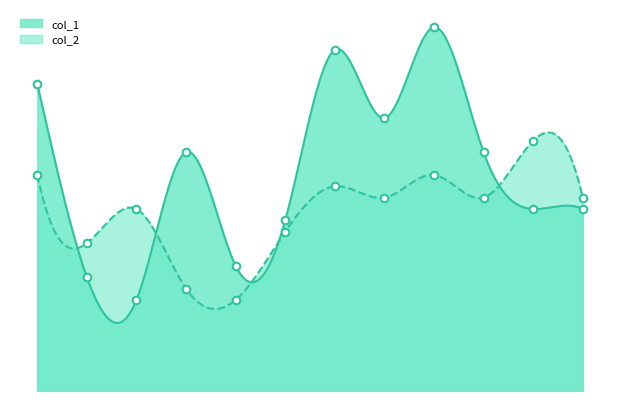

Which series reaches the maximum Y coordinate?

col_1